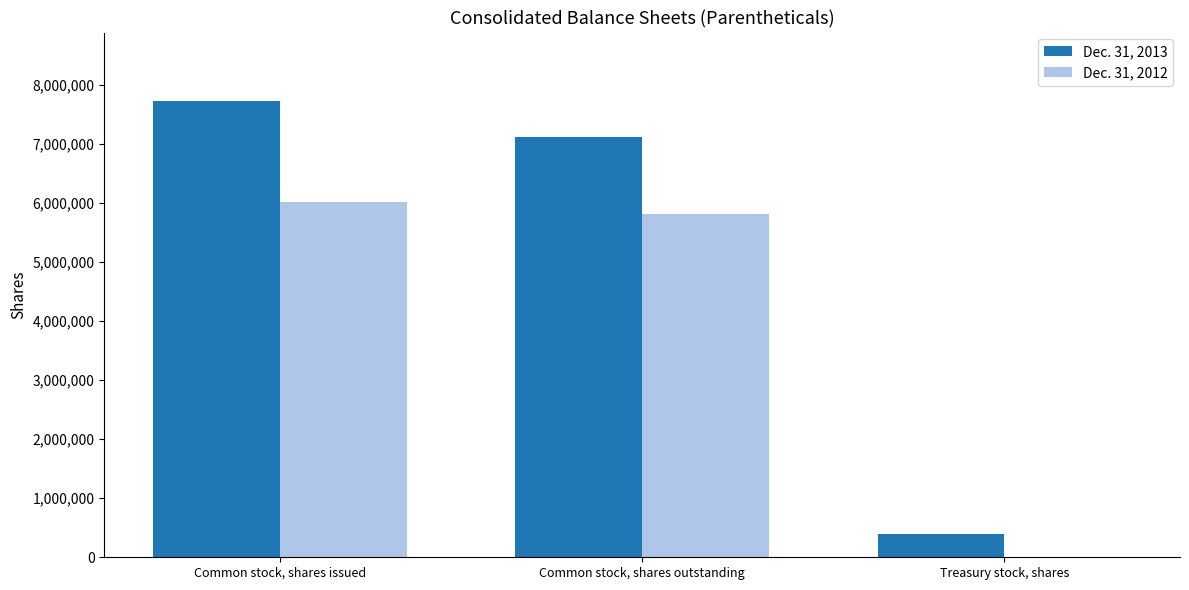

Which series changed the most between Common stock, shares outstanding and Treasury stock, shares?

Dec. 31, 2013